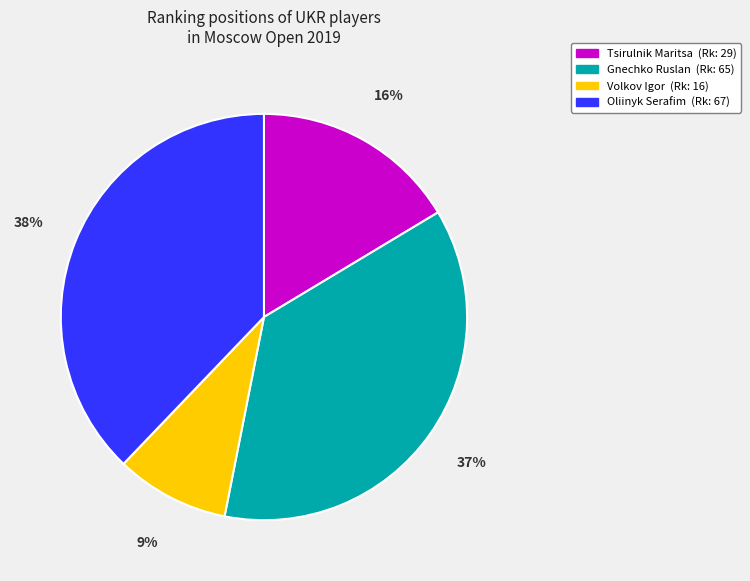

Rank the categories by value from highest to lowest.

Oliinyk Serafim, Gnechko Ruslan, Tsirulnik Maritsa, Volkov Igor